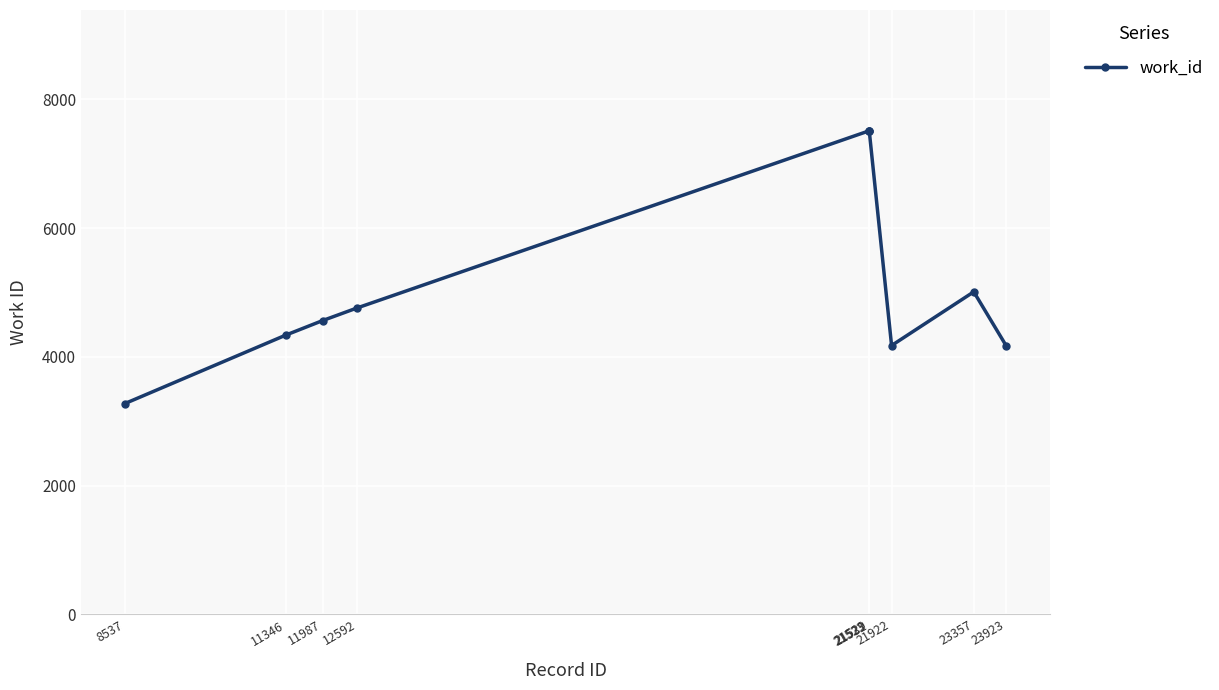

What is the minimum value shown in the chart?

3276